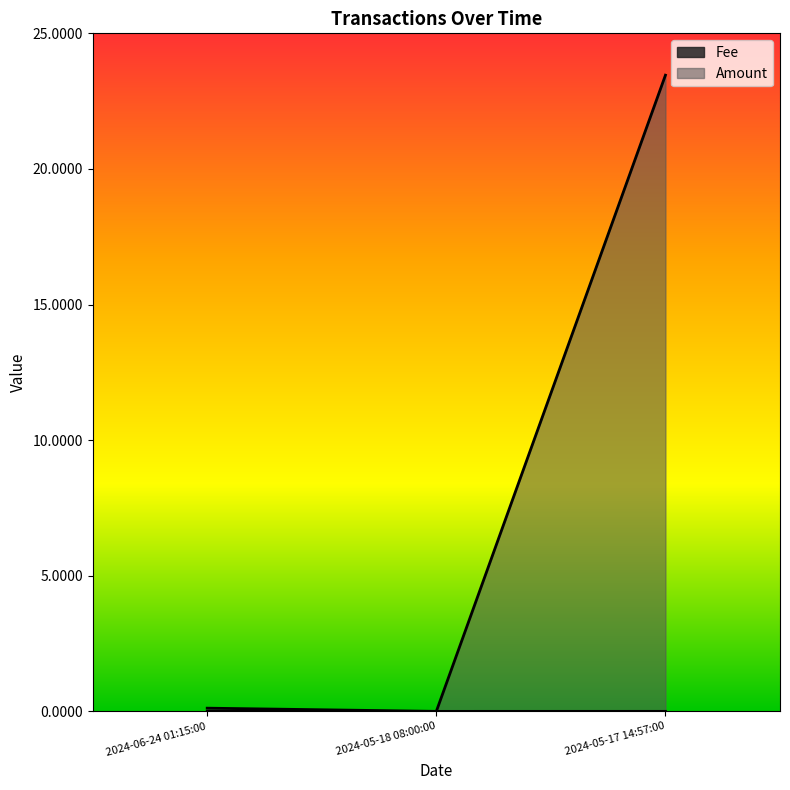

Count the number of categories in the chart.

3